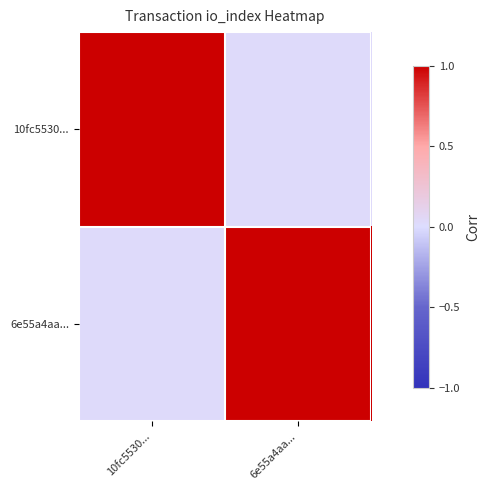

Reading right to left, list all the values displayed in this chart.

10fc5530...: 6e55a4aa...=0.0	10fc5530...=1.0
6e55a4aa...: 6e55a4aa...=1.0	10fc5530...=0.0